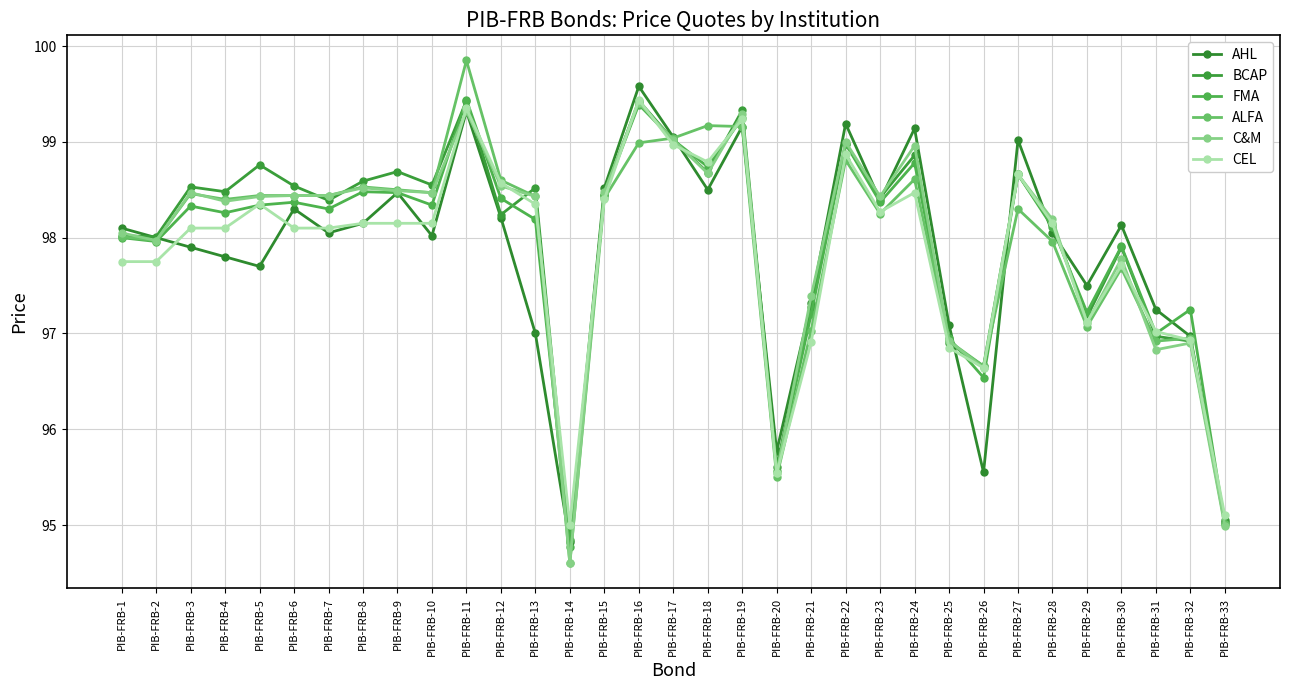

How many categories are shown in the chart?

33